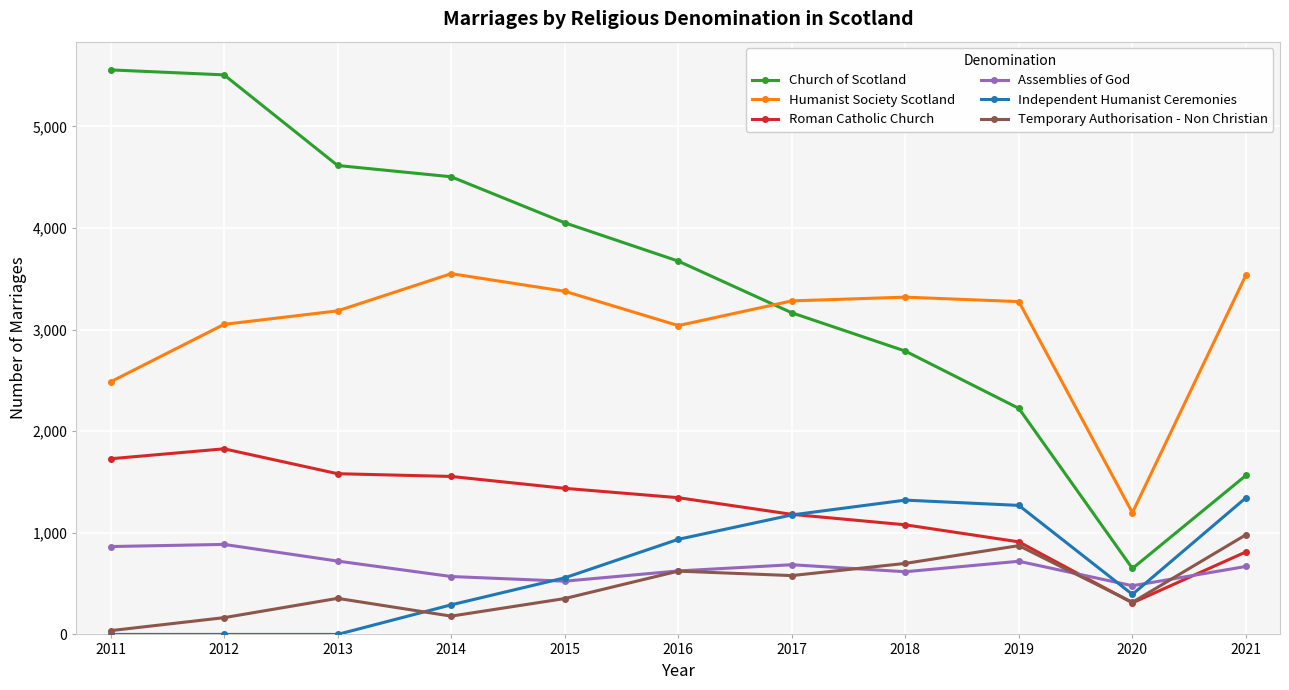

What is the value of the Temporary Authorisation - Non Christian point at the 2nd from the left?

165